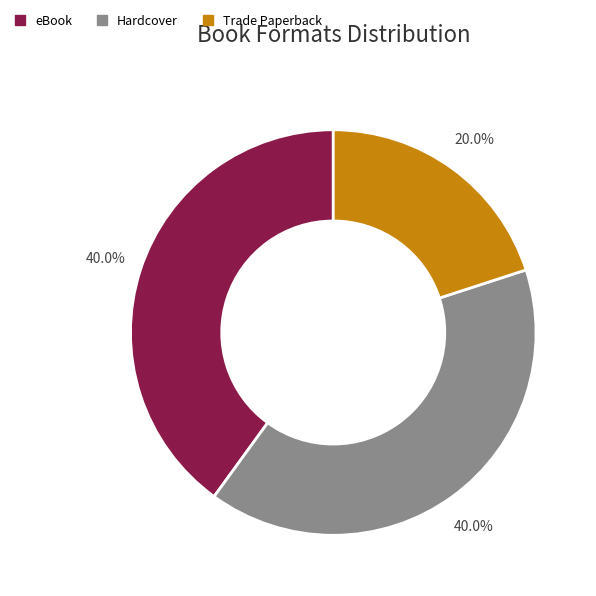

Is there any slice that represents more than half of the pie?

No